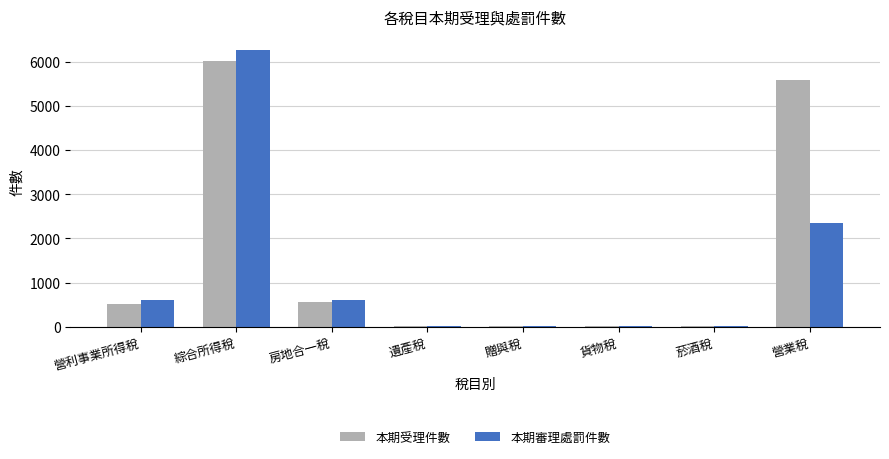

Between 綜合所得稅 and 營業稅, which series saw the biggest shift?

本期審理處罰件數